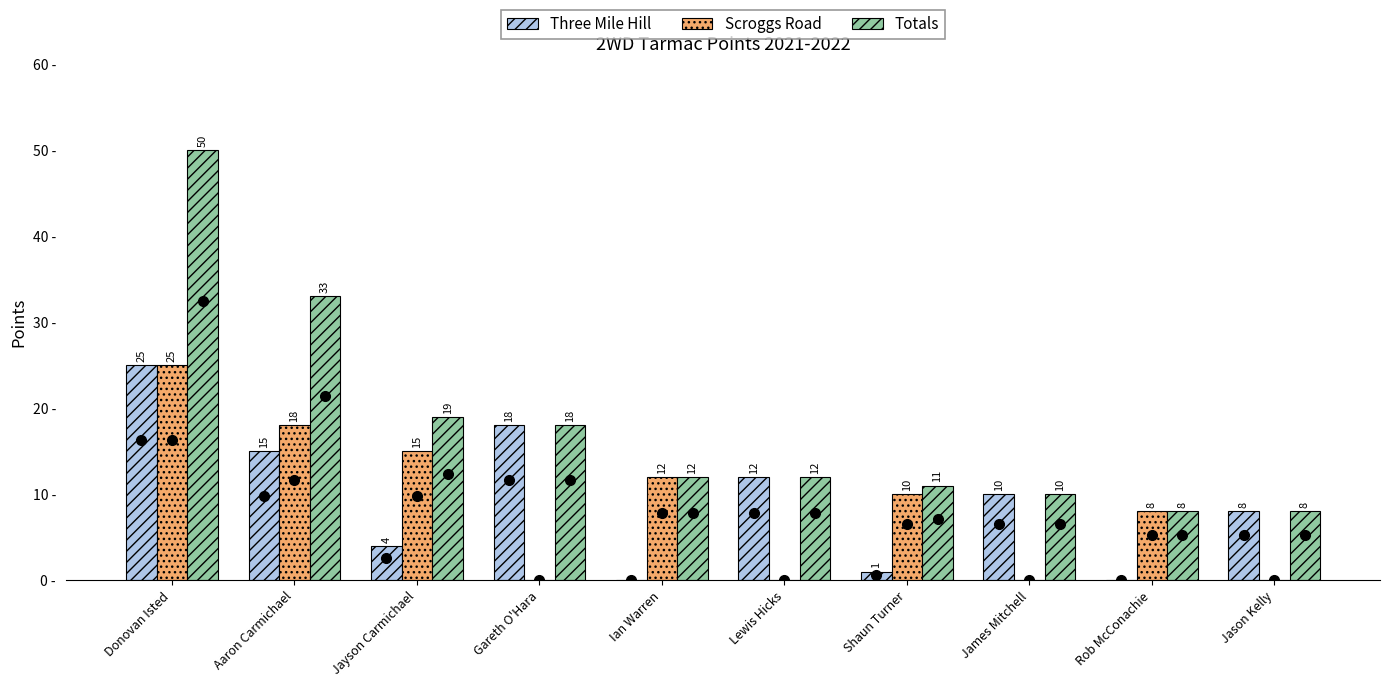

Which series has the largest total across all categories?

Totals